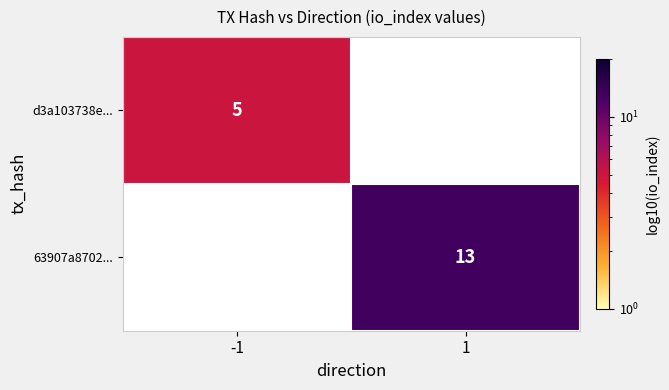

The 63907a8702... series shows 13 at 1. True or false?

True